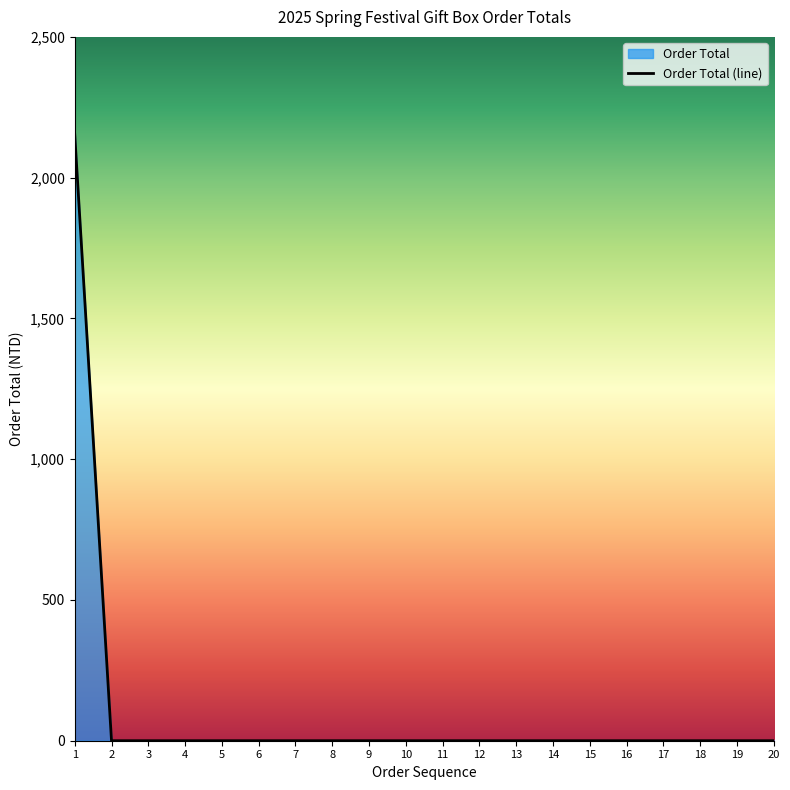

Does the chart have visible grid lines?

No